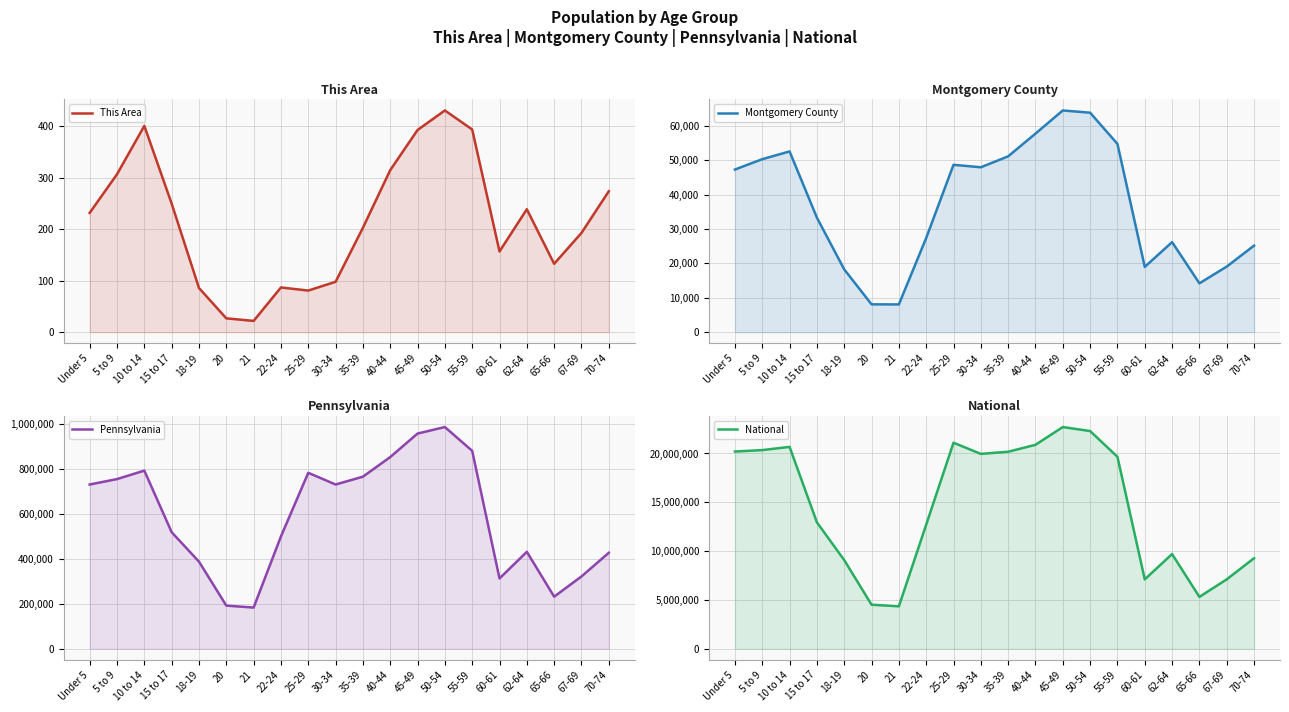

What is the sum of all This Area values?

4323